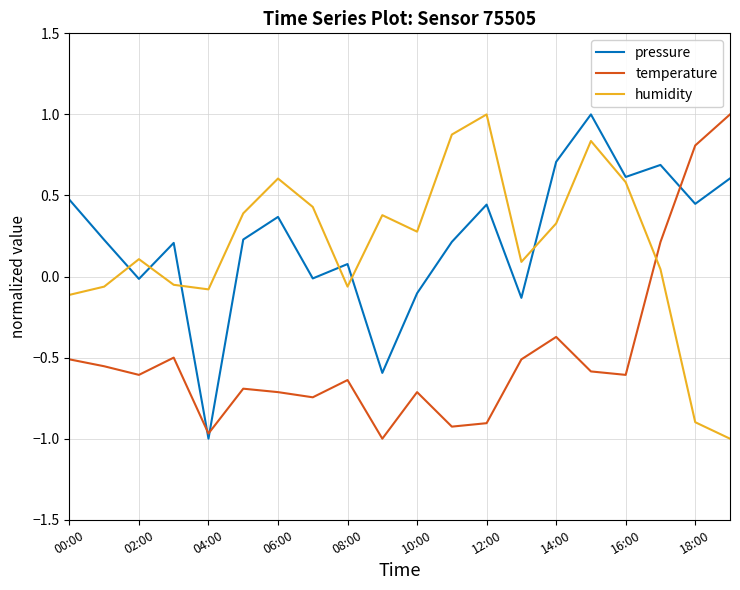

In humidity, how many points are lower than both neighbors (excluding endpoints)?

4